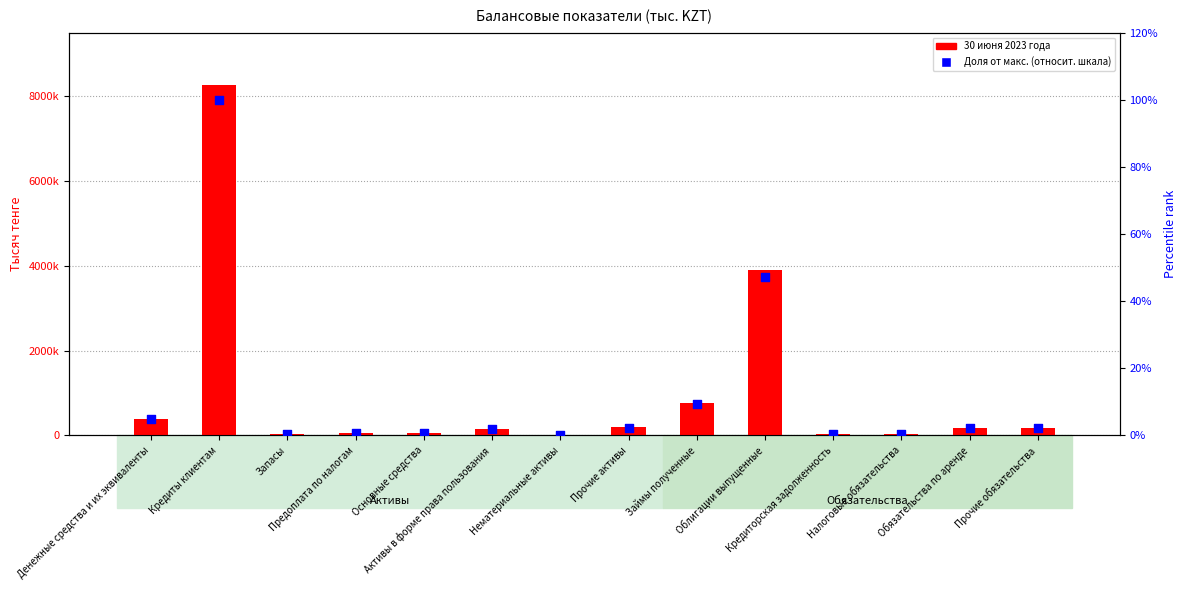

Which series contains the lowest Y value?

Доля от макс. (31 дек. 2022)